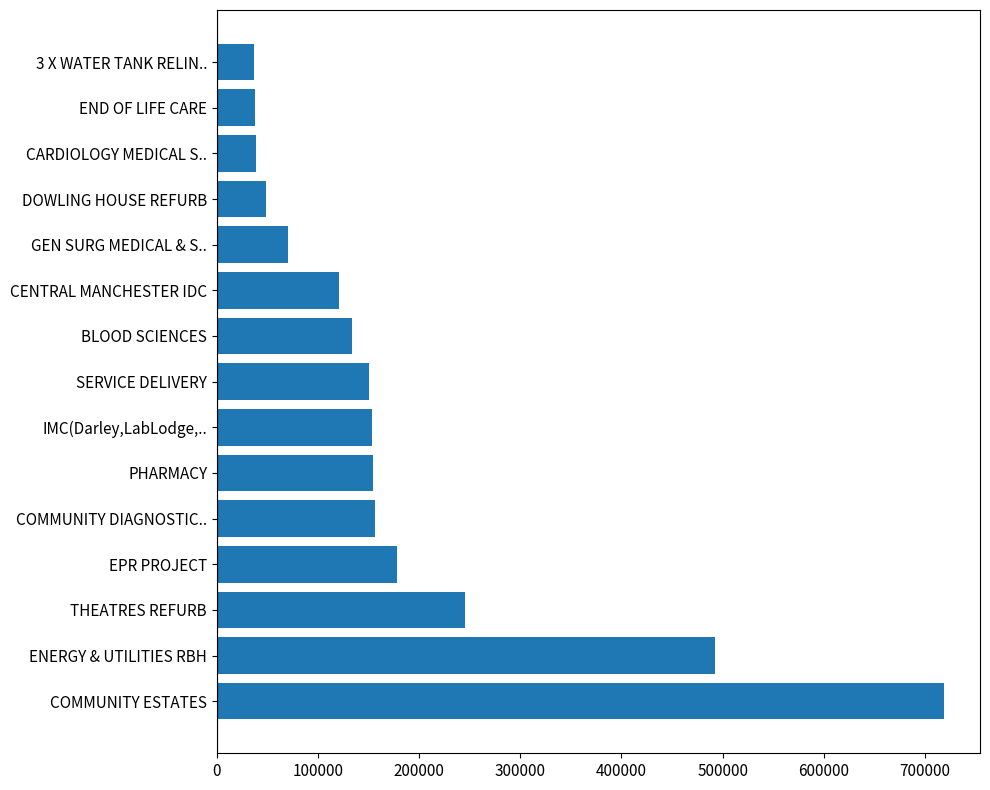

Approximately how many times larger is the value at COMMUNITY DIAGNOSTIC.. compared to END OF LIFE CARE?

4.1